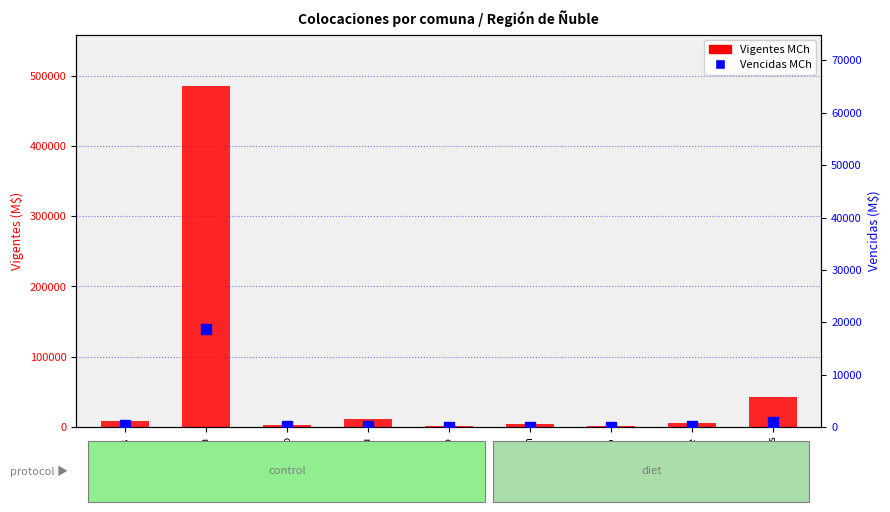

What is the label of the 5th bar from the left?

Coihueco